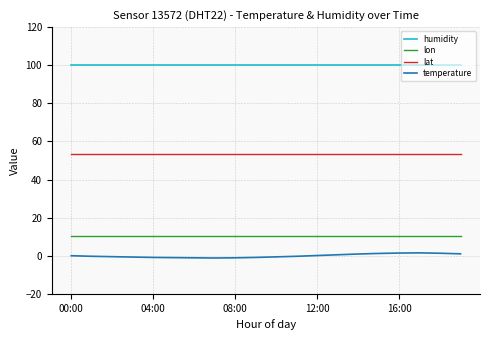

True or false: temperature and lat intersect in this chart.

False